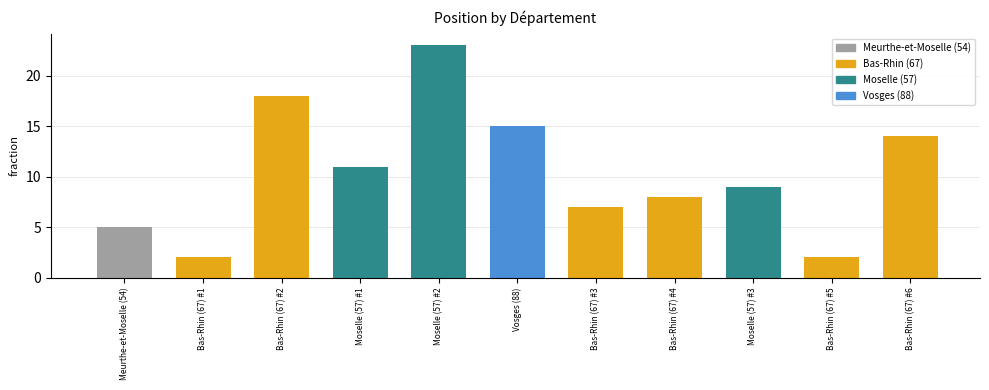

What is the value of the 10th bar from the left?

2